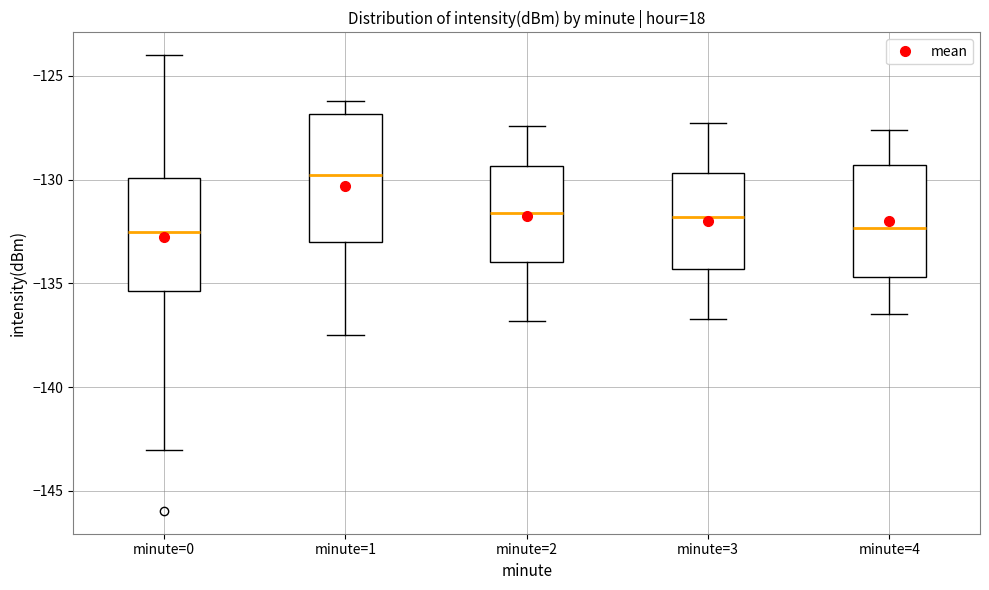

Which box has the highest median line?

minute=1